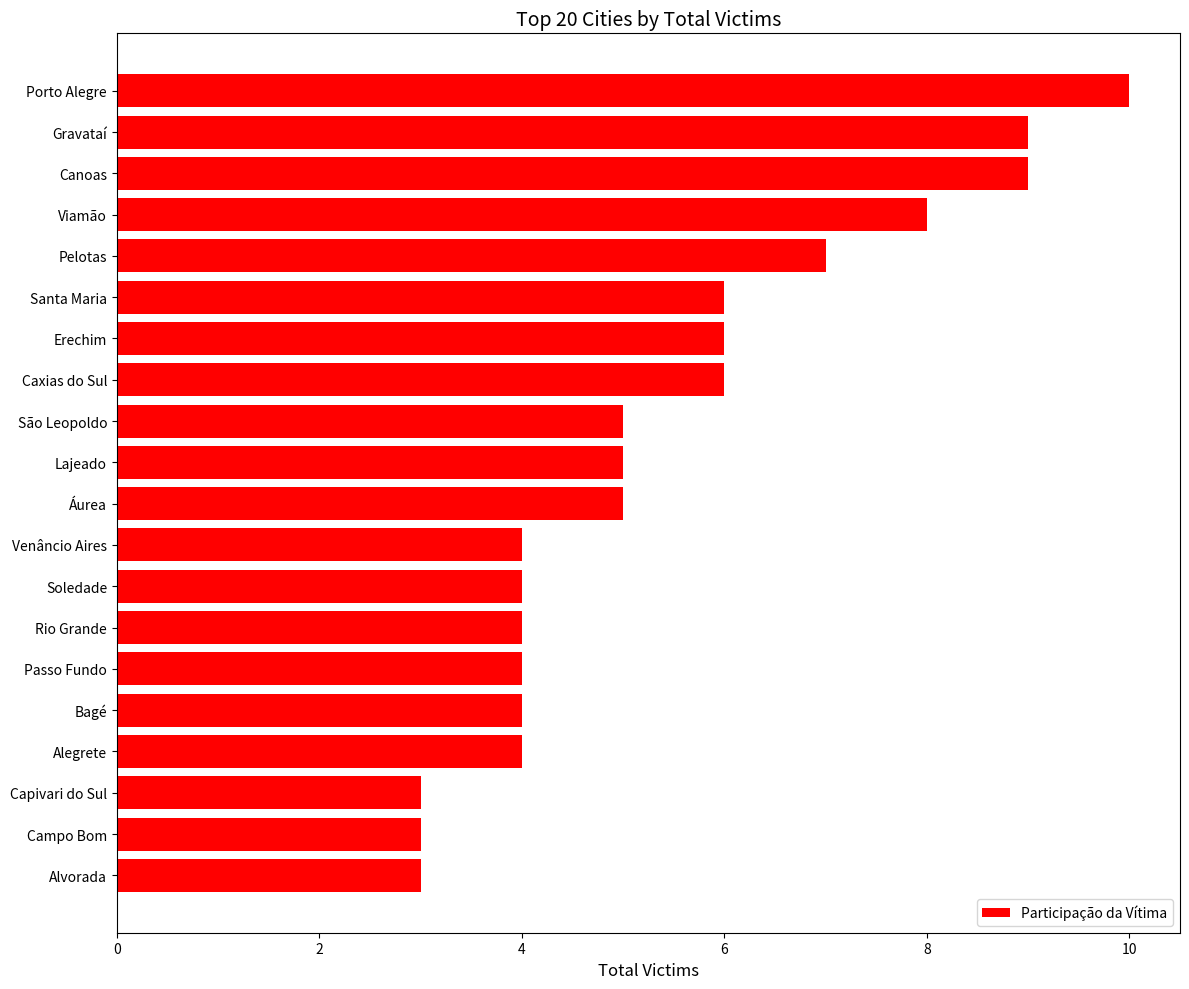

Reading bottom to top, extract all data points from this chart.

3	3	3	4	4	4	4	4	4	5	5	5	6	6	6	7	8	9	9	10